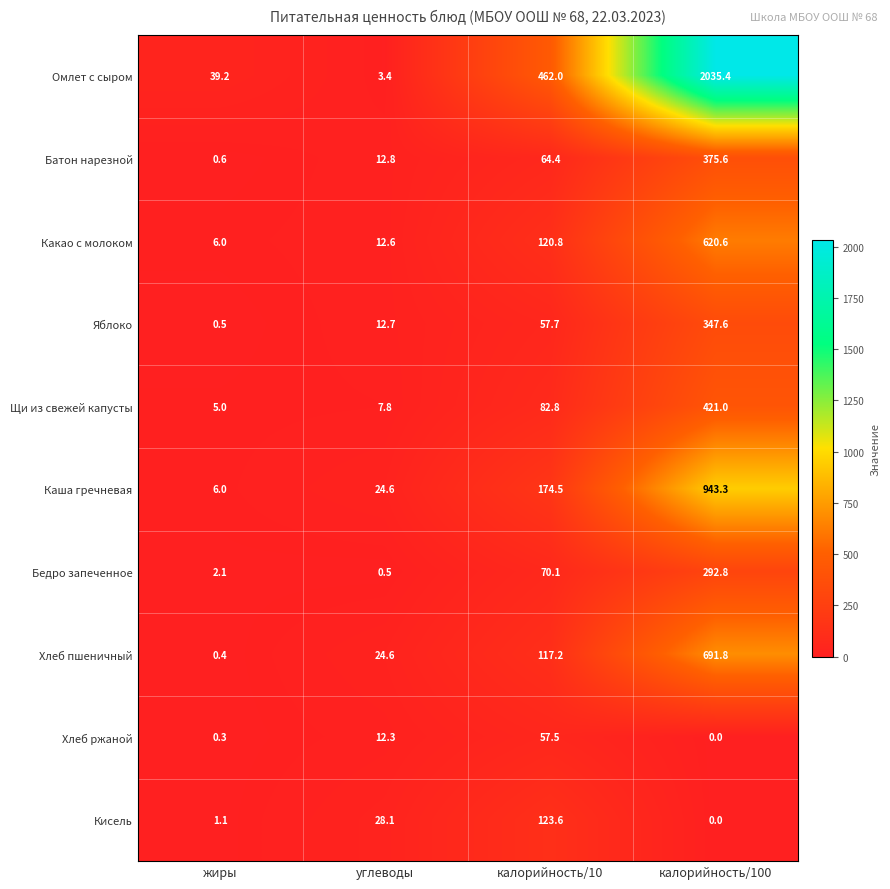

What is the sum of all Щи из свежей капусты values?

516.6